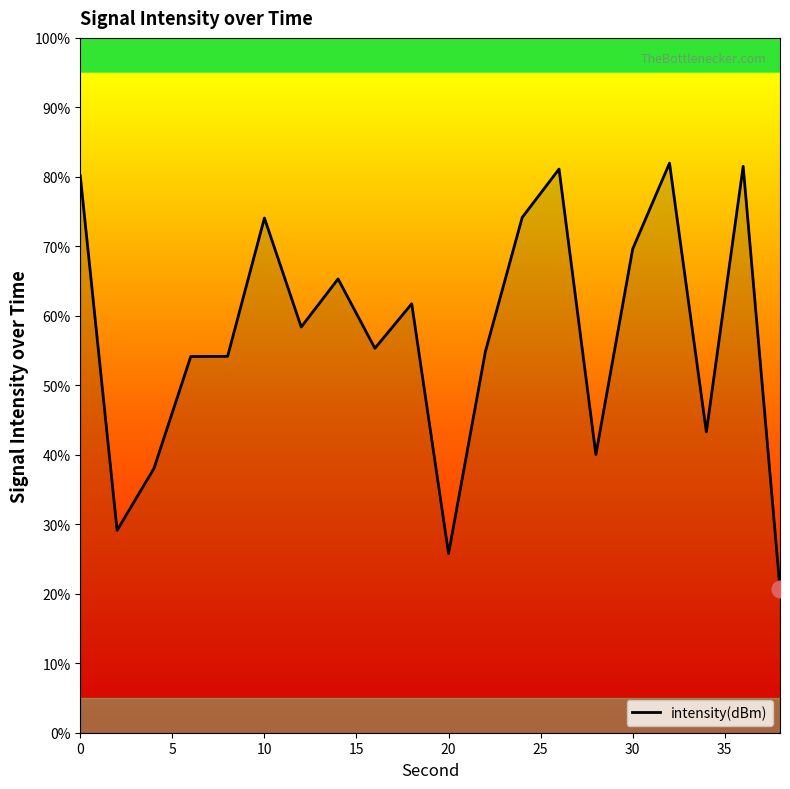

What is the smallest value displayed?

20.7